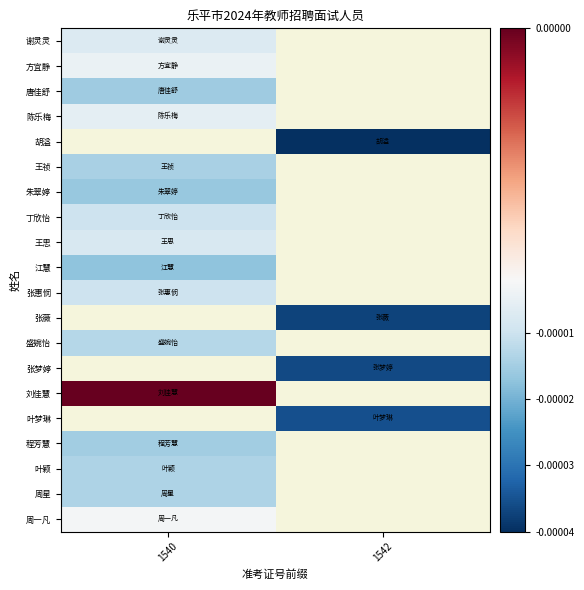

At how many categories does at least one series exceed 0?

1